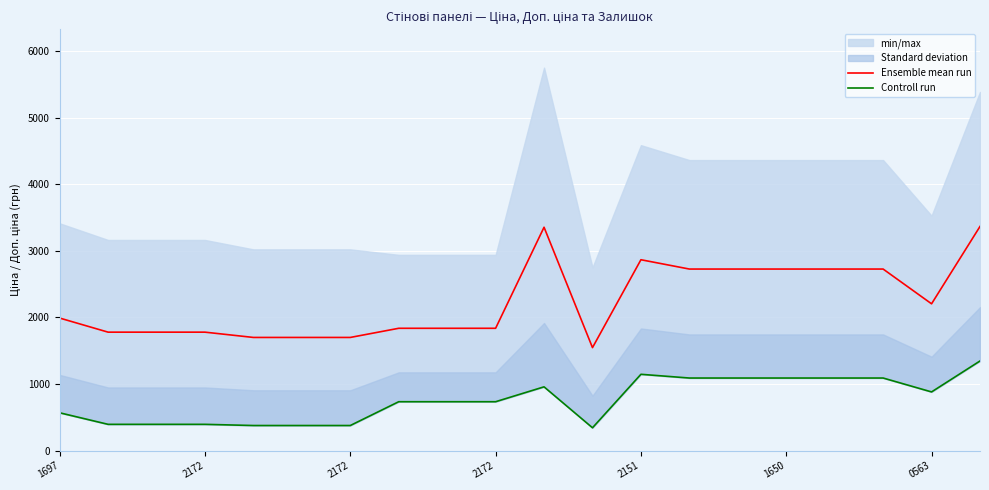

True or false: Ensemble mean run and Controll run cross at least once.

False